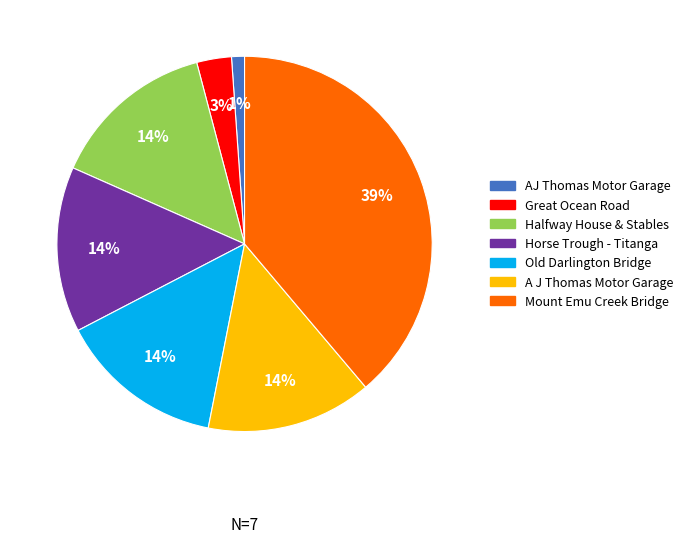

Is there a majority slice in this chart?

No